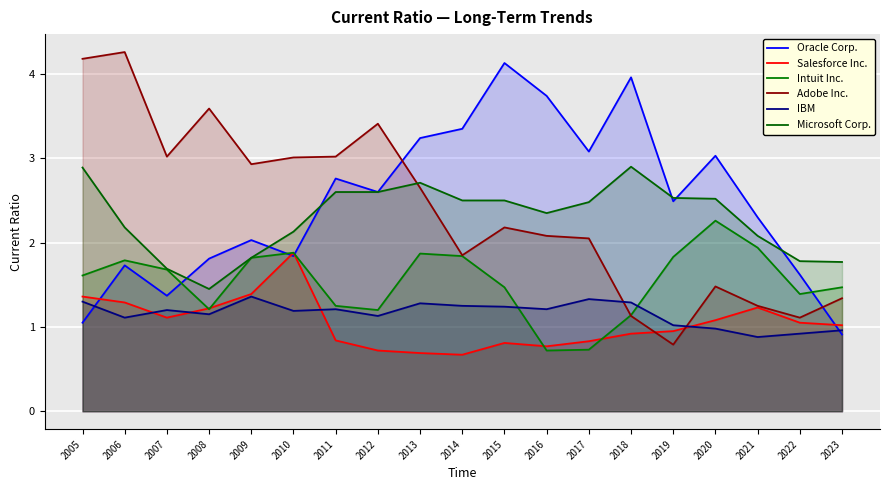

Reading left to right, extract all data points from this chart.

Oracle Corp.: 1.1	1.7	1.4	1.8	2.0	1.8	2.8	2.6	3.2	3.4	4.1	3.7	3.1	4.0	2.5	3.0	2.3	1.6	0.9
Salesforce Inc.: 1.4	1.3	1.1	1.2	1.4	1.9	0.8	0.7	0.7	0.7	0.8	0.8	0.8	0.9	0.9	1.1	1.2	1.1	1.0
Intuit Inc.: 1.6	1.8	1.7	1.2	1.8	1.9	1.2	1.2	1.9	1.8	1.5	0.7	0.7	1.1	1.8	2.3	1.9	1.4	1.5
Adobe Inc.: 4.2	4.3	3.0	3.6	2.9	3.0	3.0	3.4	2.6	1.9	2.2	2.1	2.0	1.1	0.8	1.5	1.2	1.1	1.3
IBM: 1.3	1.1	1.2	1.1	1.4	1.2	1.2	1.1	1.3	1.2	1.2	1.2	1.3	1.3	1.0	1.0	0.9	0.9	1.0
Microsoft Corp.: 2.9	2.2	1.7	1.4	1.8	2.1	2.6	2.6	2.7	2.5	2.5	2.4	2.5	2.9	2.5	2.5	2.1	1.8	1.8